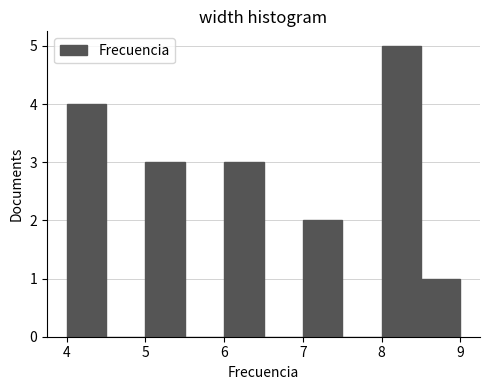

Reading left to right, list every bar in this chart as the range it spans on the x-axis followed by its height. The values are not printed on the chart, so give them approximately, as read against the axis.

4.0 to 4.5: 4
4.5 to 5.0: 0
5.0 to 5.5: 3
5.5 to 6.0: 0
6.0 to 6.5: 3
6.5 to 7.0: 0
7.0 to 7.5: 2
7.5 to 8.0: 0
8.0 to 8.5: 5
8.5 to 9.0: 1